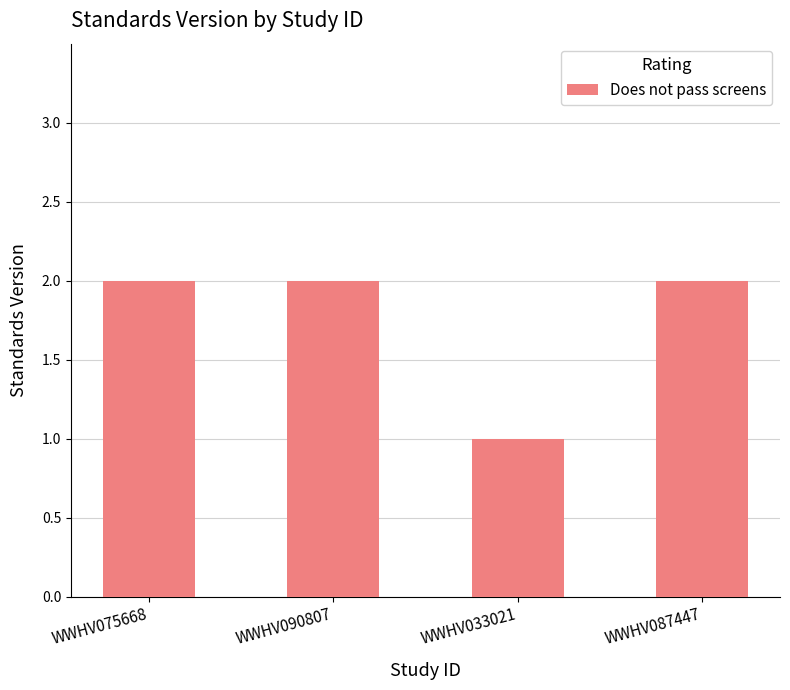

How many data points does each series have?

4